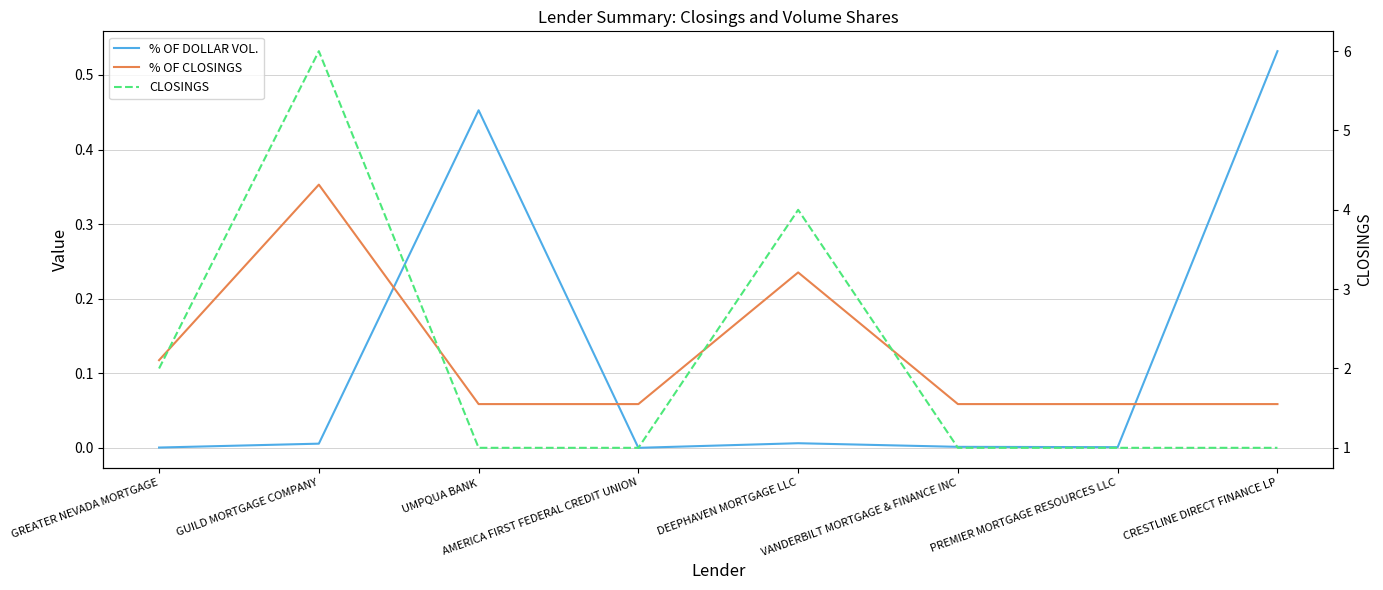

Between GUILD MORTGAGE COMPANY and GREATER NEVADA MORTGAGE, which is larger?

GUILD MORTGAGE COMPANY